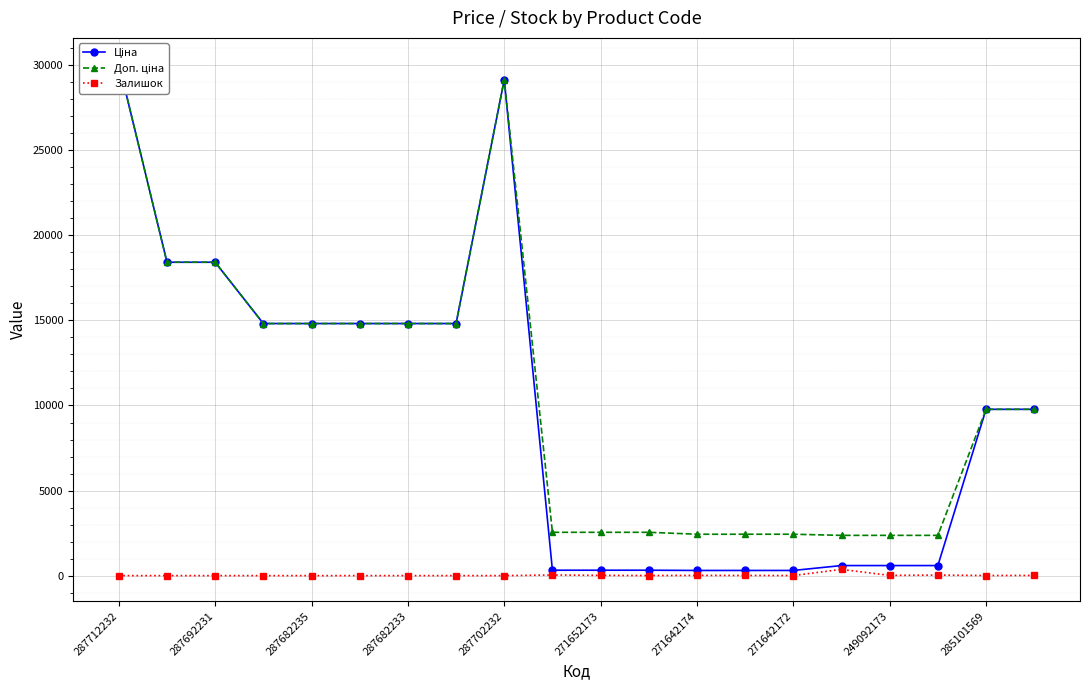

What is the highest value of the Ціна series?

30102.8